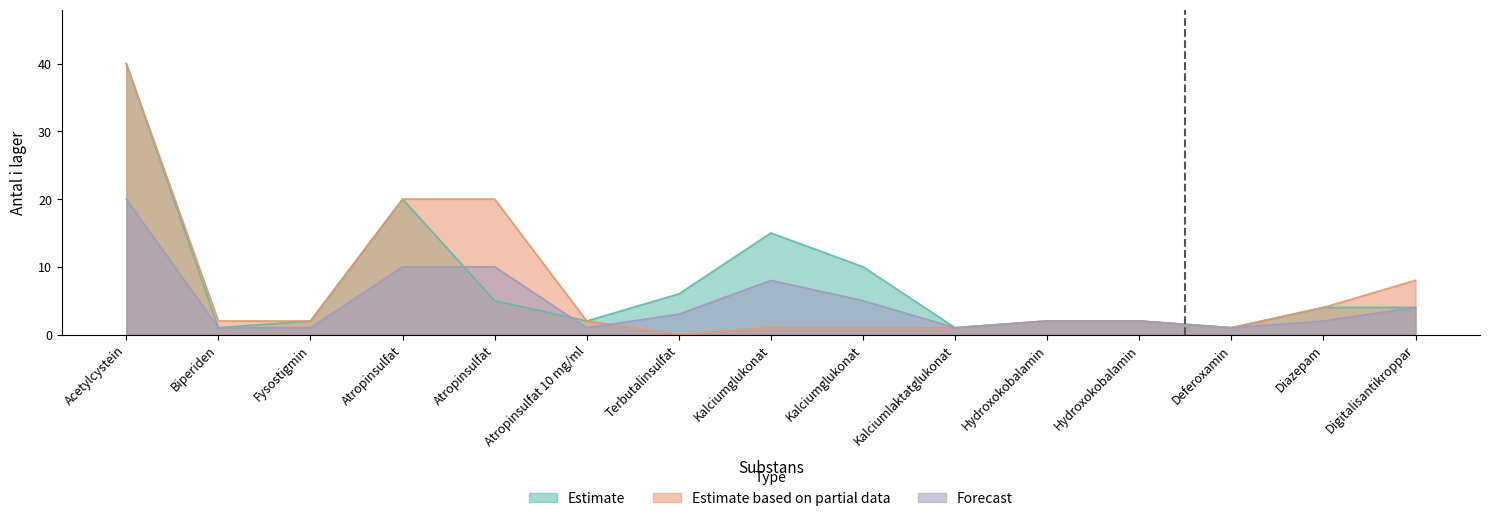

At which label is Estimate based on partial data closest to 20?

Atropinsulfat